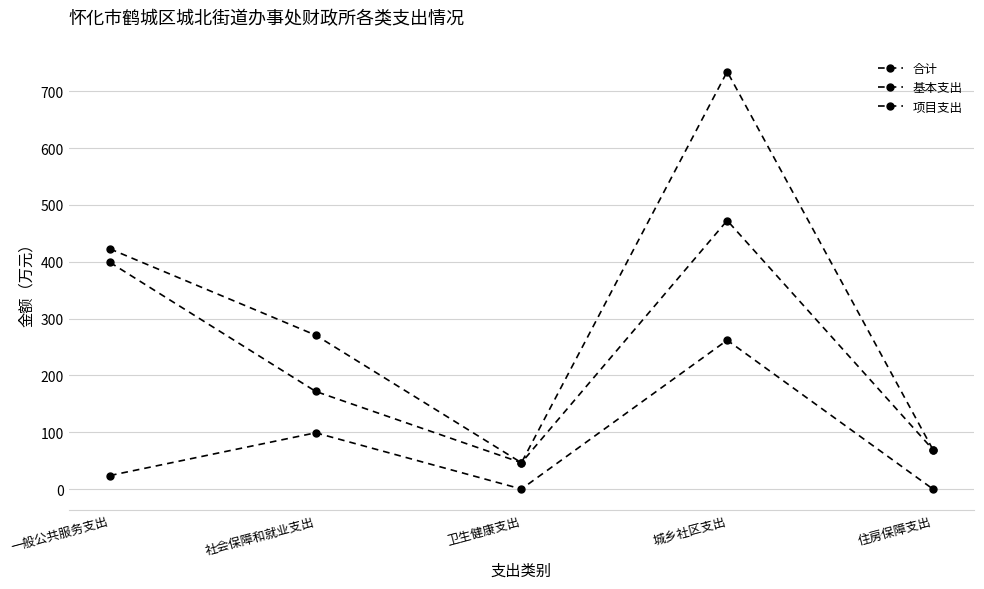

The 基本支出 series shows 23.0 at 住房保障支出. True or false?

False